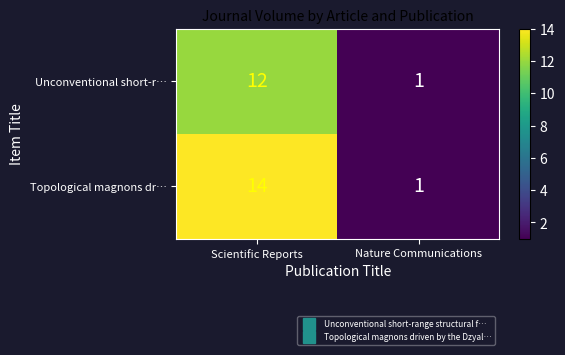

Reading left to right, transcribe all the data shown in this chart.

Unconventional short-r…: 12	1
Topological magnons dr…: 14	1